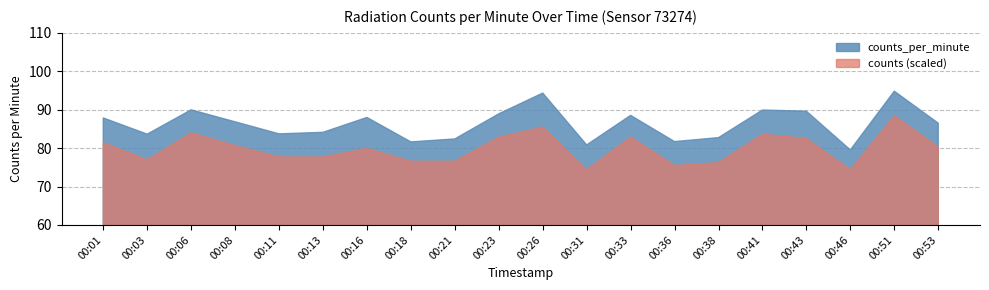

The value at 00:18 is 132.1. True or false?

False